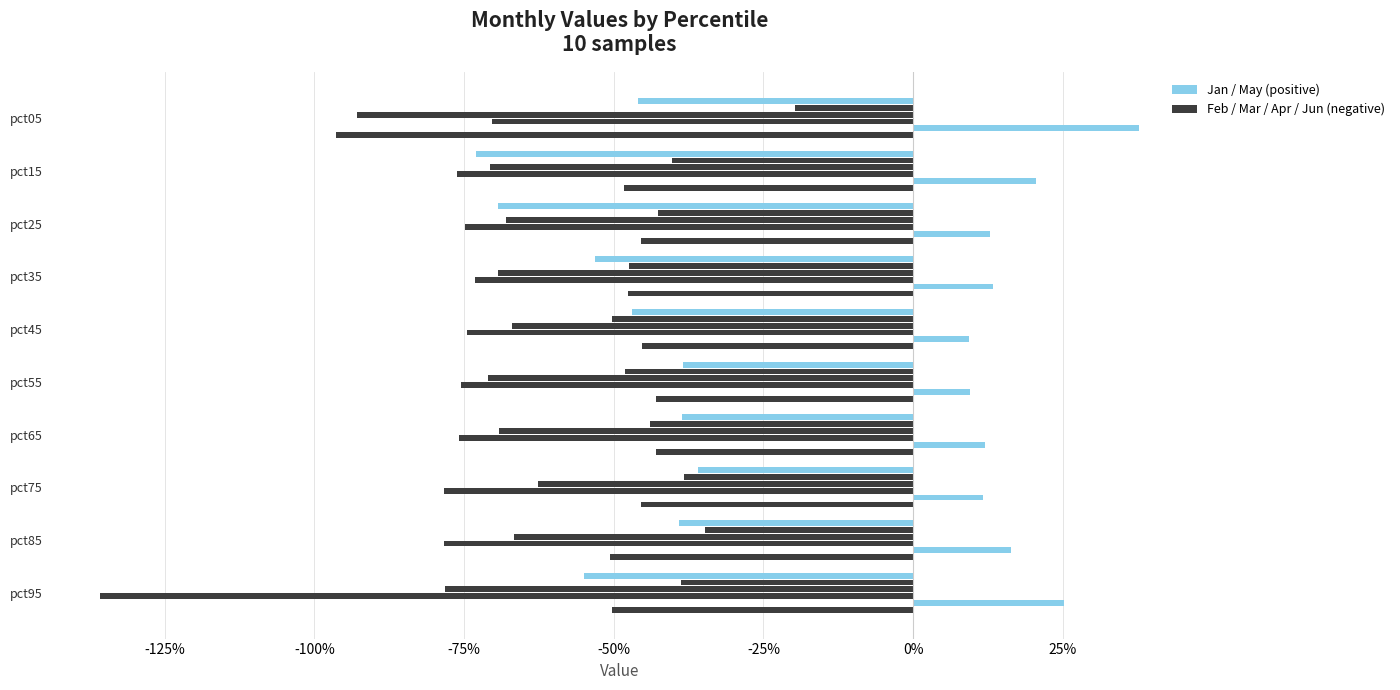

Reading left to right, what are all the values shown in this chart?

Jan: -0.5	-0.7	-0.7	-0.5	-0.5	-0.4	-0.4	-0.4	-0.4	-0.6
Feb: -0.2	-0.4	-0.4	-0.5	-0.5	-0.5	-0.4	-0.4	-0.3	-0.4
Mar: -0.9	-0.7	-0.7	-0.7	-0.7	-0.7	-0.7	-0.6	-0.7	-0.8
Apr: -0.7	-0.8	-0.7	-0.7	-0.7	-0.8	-0.8	-0.8	-0.8	-1.4
May: 0.4	0.2	0.1	0.1	0.1	0.1	0.1	0.1	0.2	0.3
Jun: -1.0	-0.5	-0.5	-0.5	-0.5	-0.4	-0.4	-0.5	-0.5	-0.5